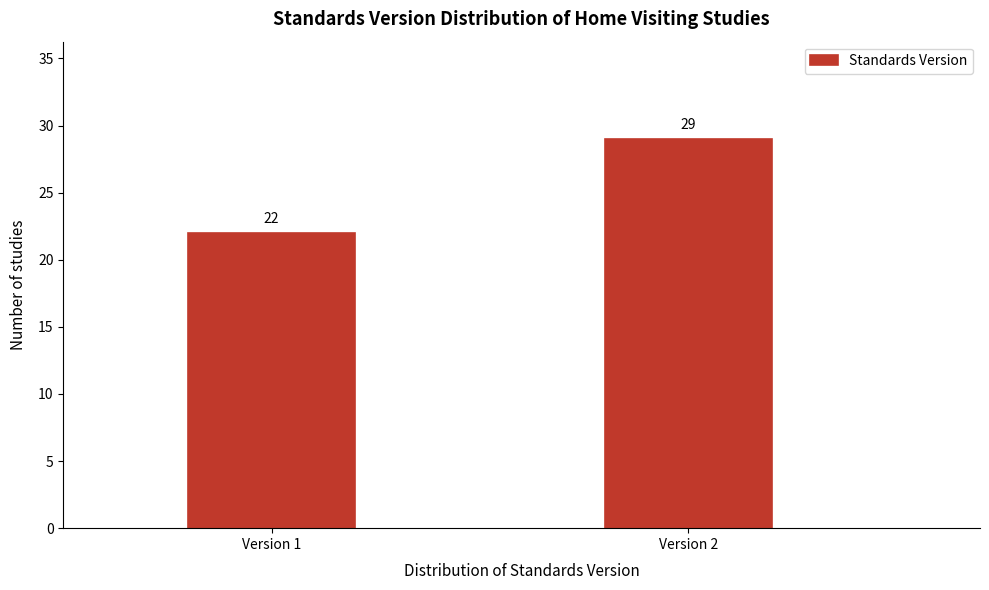

Reading left to right, extract all data points from this chart.

22	29